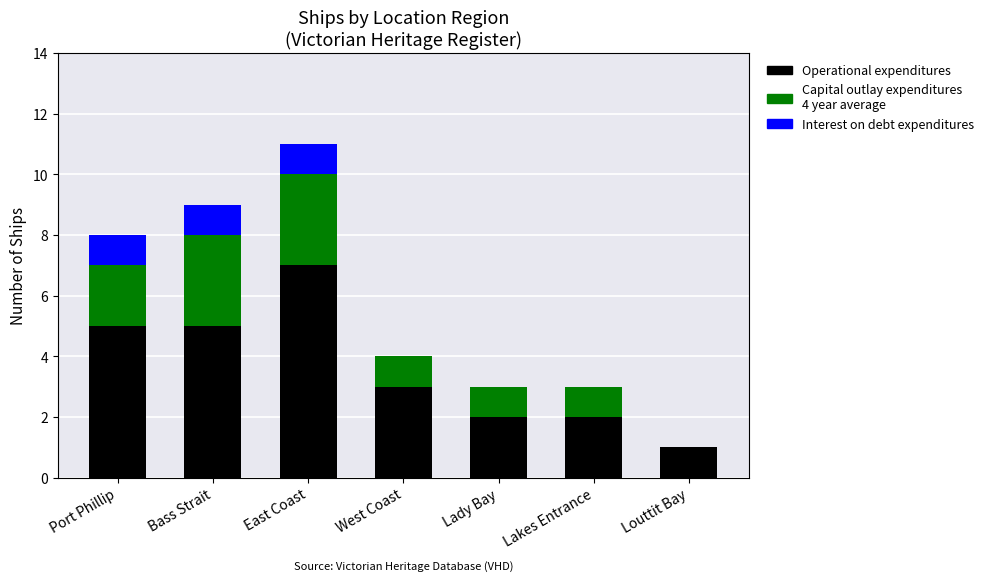

What is the total value across all series at Lakes Entrance?

3